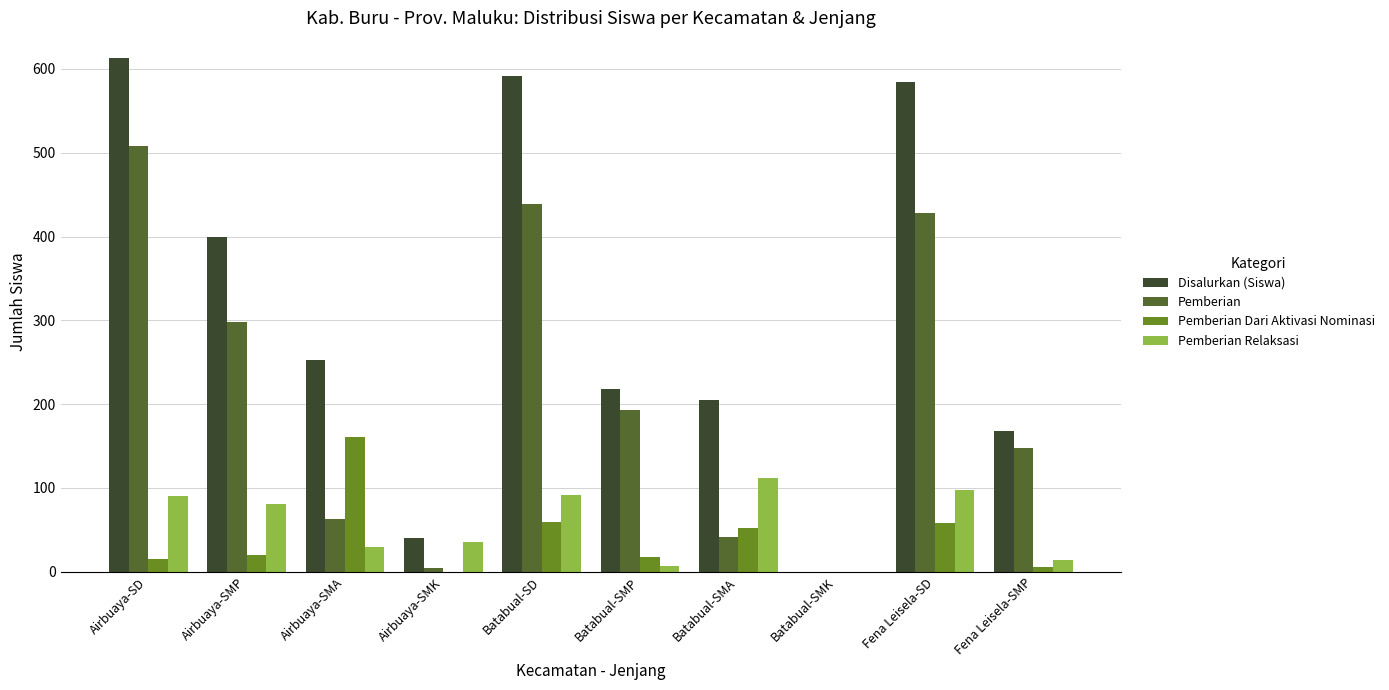

Is the value of Pemberian at Batabual-SD greater than the value of Pemberian Relaksasi at Fena Leisela-SMP?

Yes